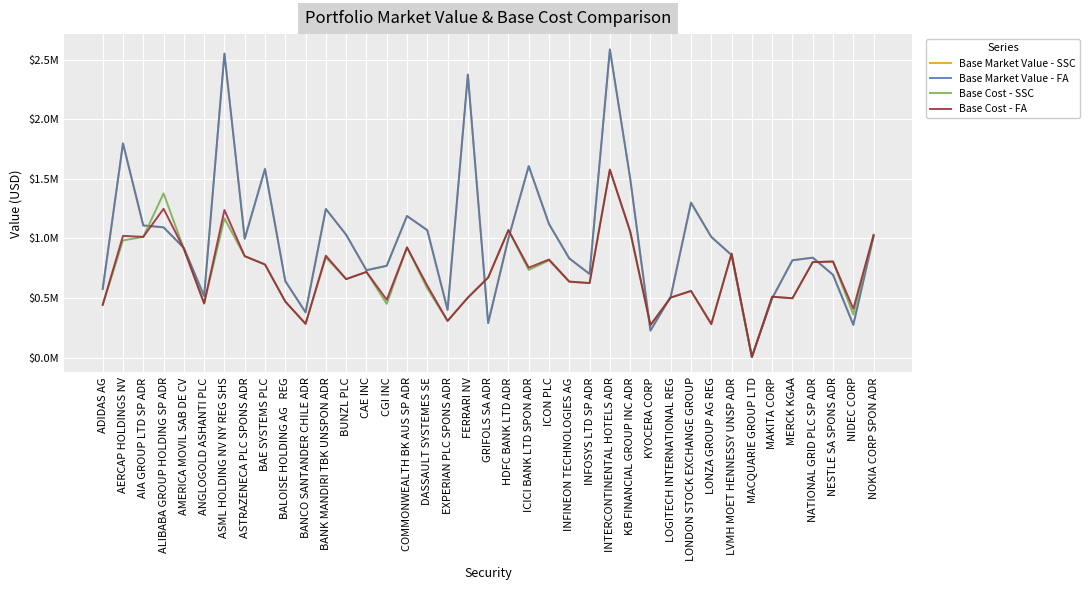

Is it true that Base Market Value - FA equals 1000960.0 at HDFC BANK LTD ADR?

True